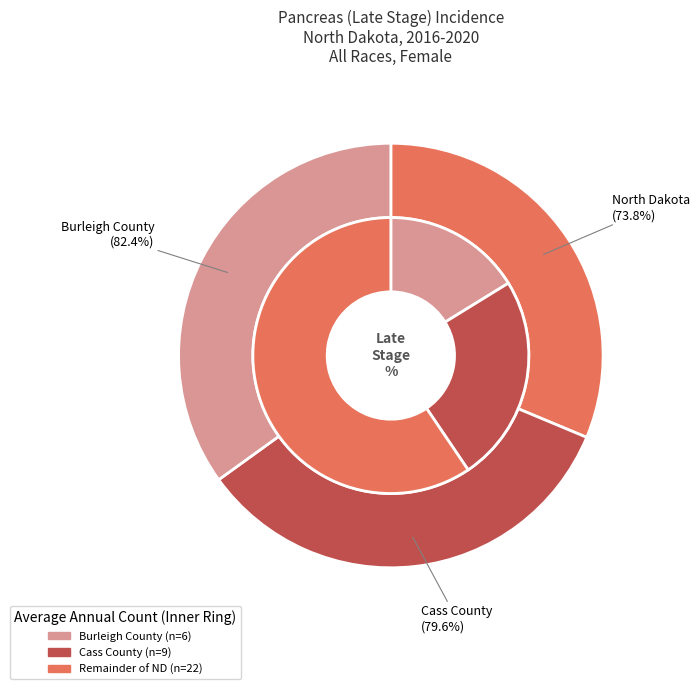

What percentage do North Dakota and Cass County together represent?

65.1%